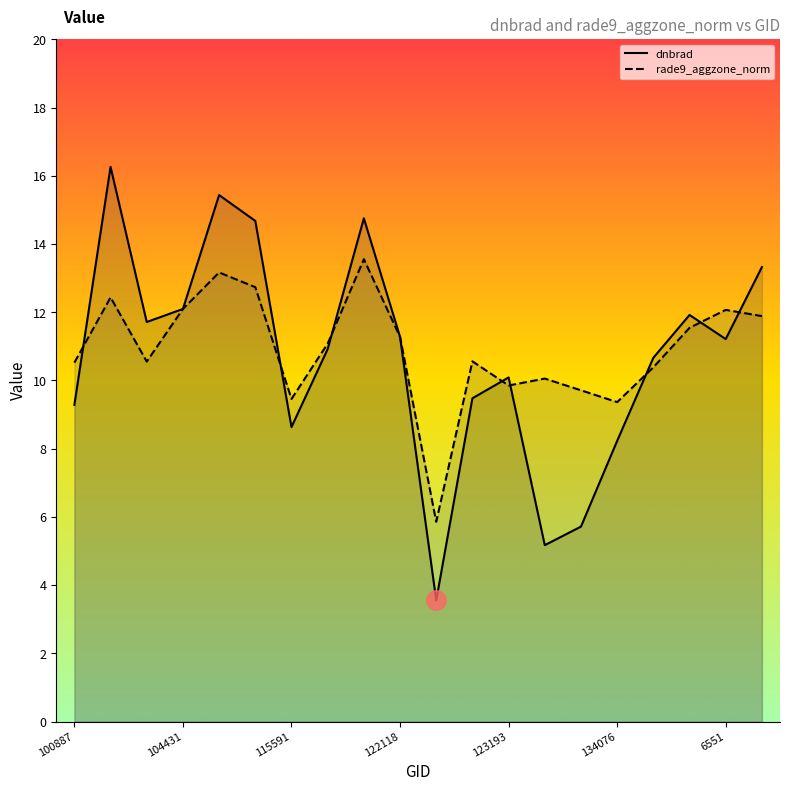

How many lines are shown in the chart?

2